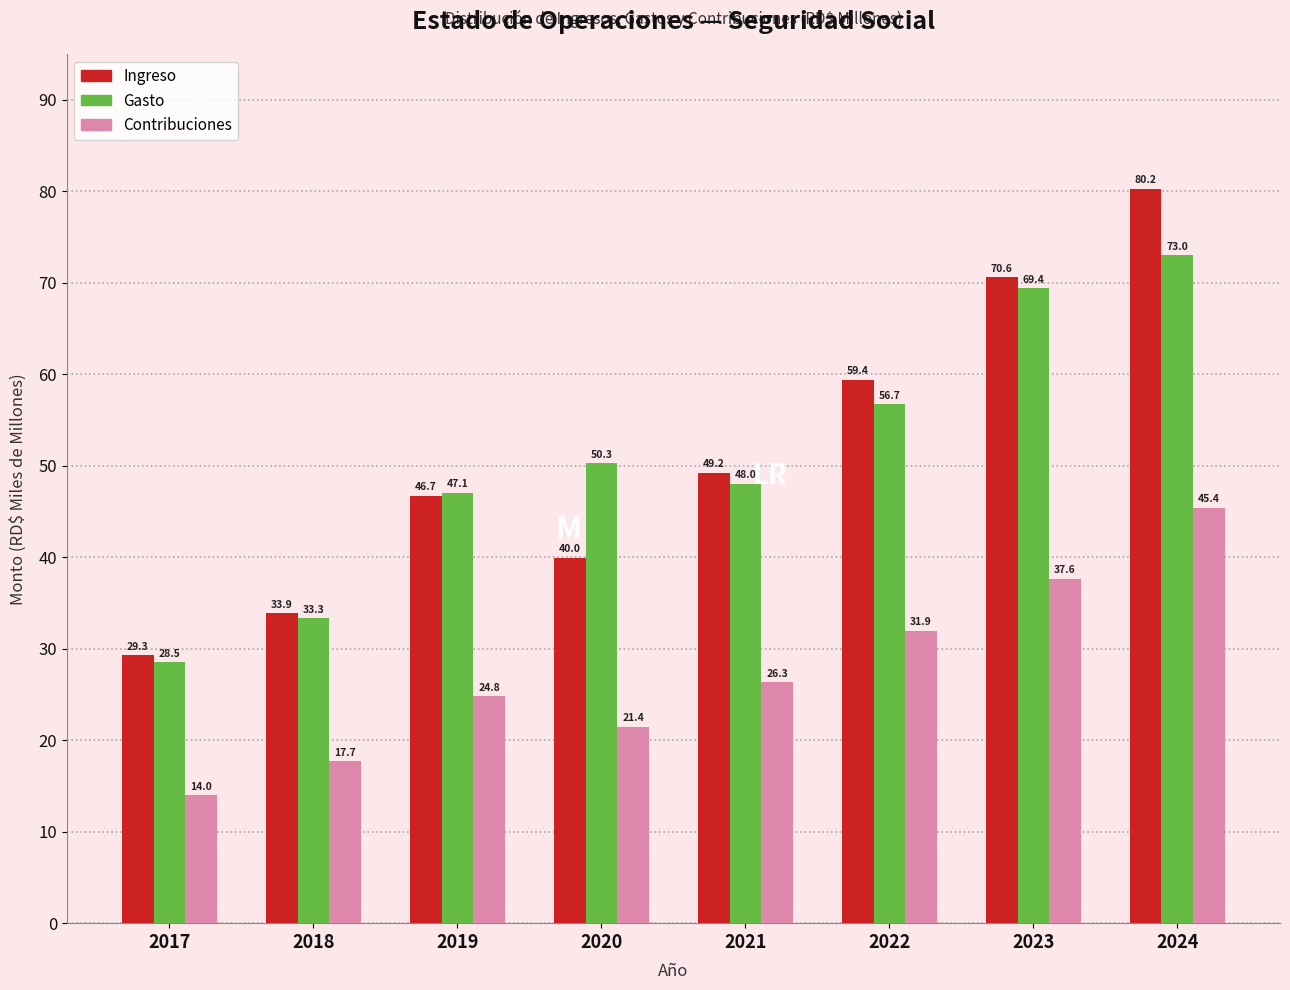

Reading right to left, list all the values displayed in this chart.

Ingreso: 2024=80.2	2023=70.6	2022=59.4	2021=49.2	2020=40.0	2019=46.7	2018=33.9	2017=29.3
Gasto: 2024=73.0	2023=69.4	2022=56.7	2021=48.0	2020=50.3	2019=47.1	2018=33.3	2017=28.5
Contribuciones: 2024=45.4	2023=37.6	2022=31.9	2021=26.3	2020=21.4	2019=24.8	2018=17.7	2017=14.0